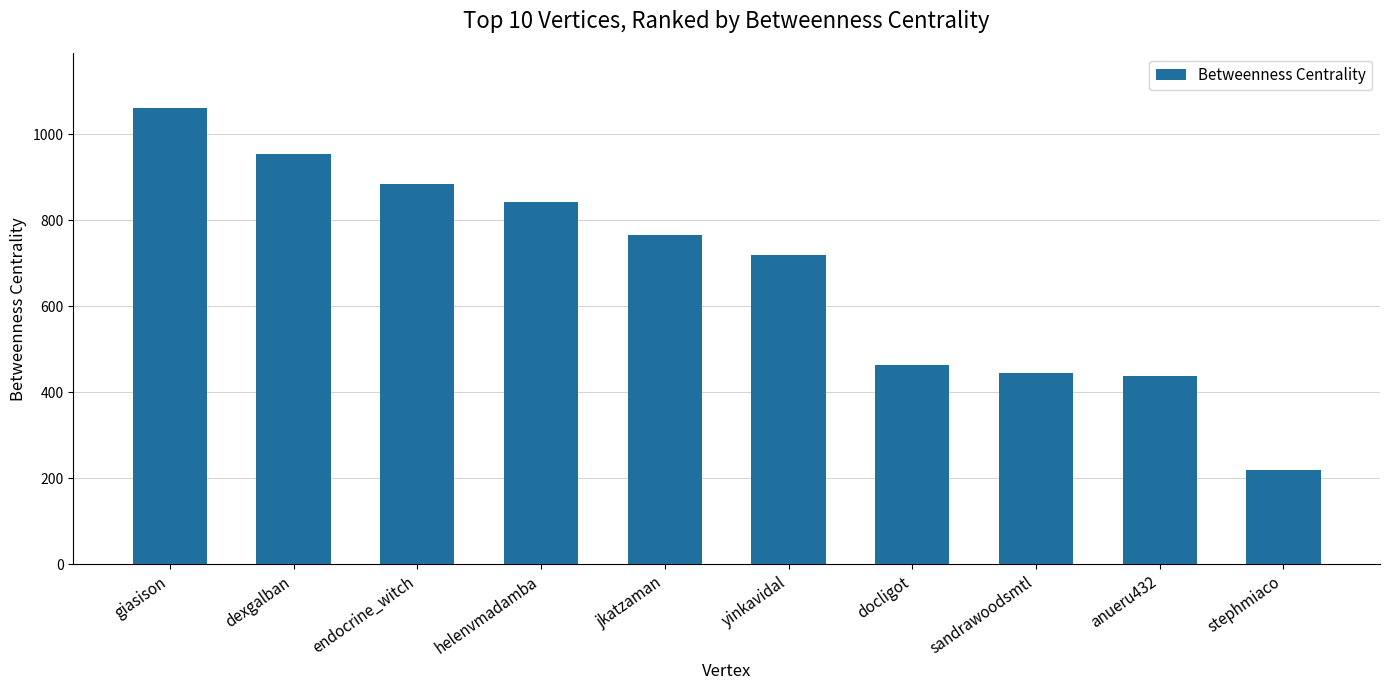

What is the label of the 4th bar from the left?

helenvmadamba